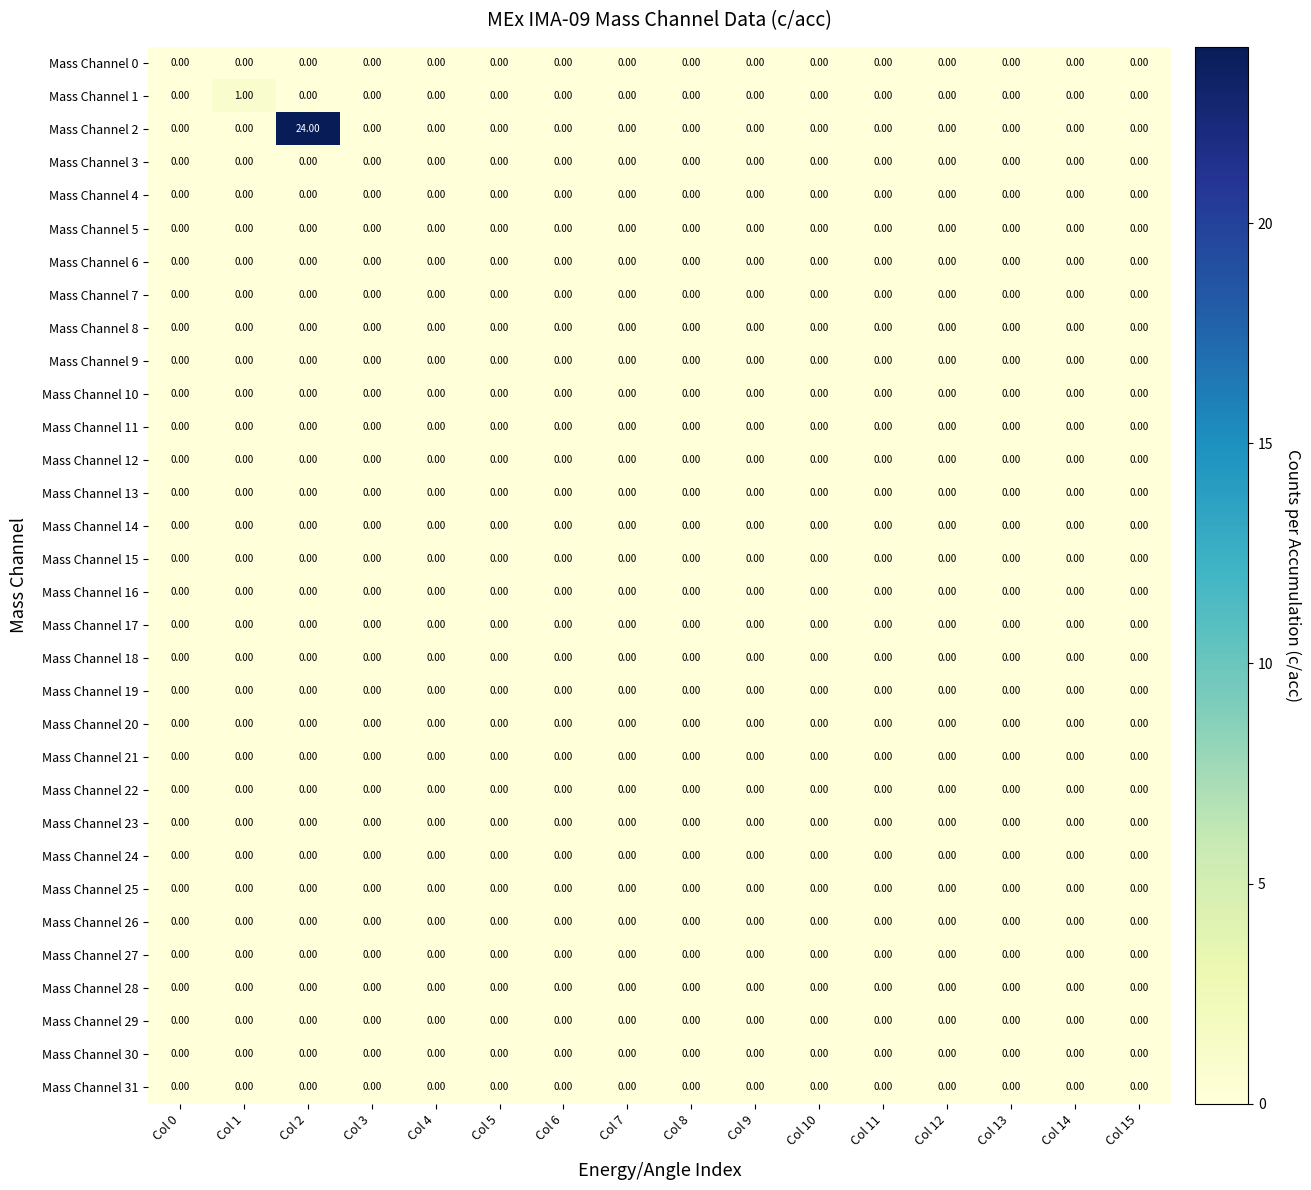

How many distinct data groups are displayed?

32